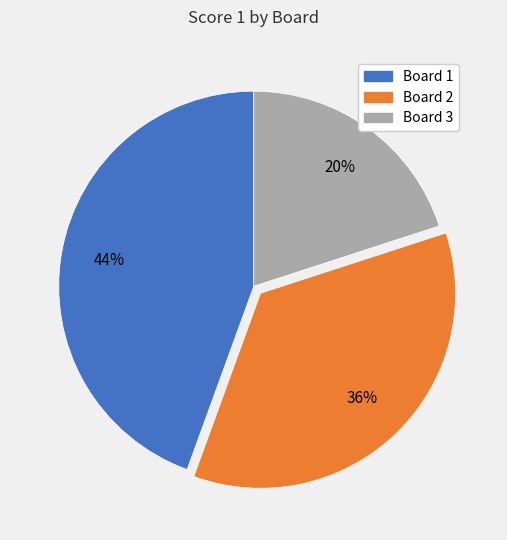

Combined, do Board 3 and Board 1 account for over 50%?

Yes